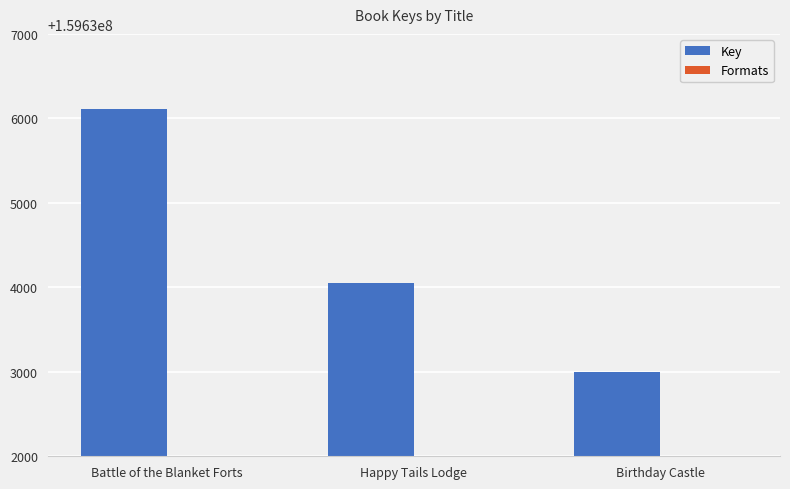

Is it true that Key equals 284036943 at Battle of the Blanket Forts?

False